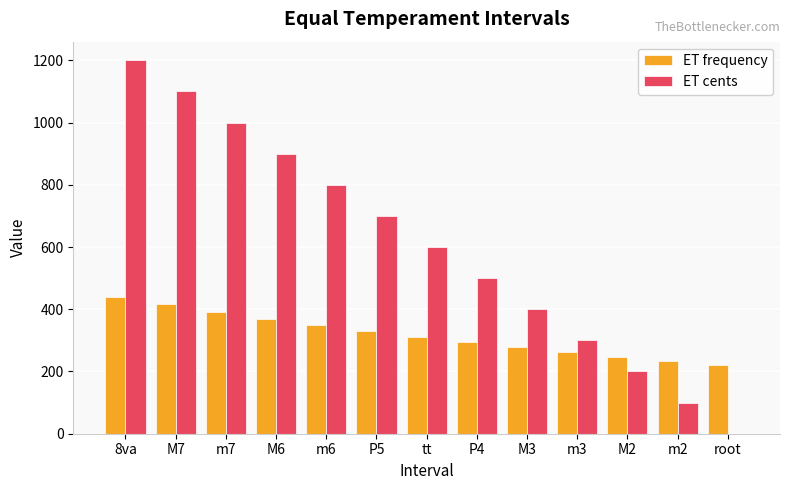

What is the total value across all series at 8va?

1640.0